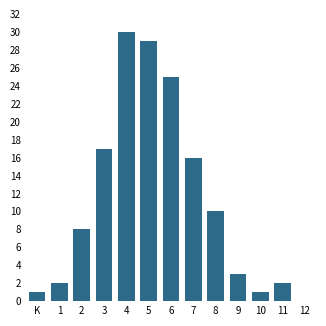

Reading right to left, extract all data points from this chart.

11=2	10=1	9=3	8=10	7=16	6=25	5=29	4=30	3=17	2=8	1=2	K=1